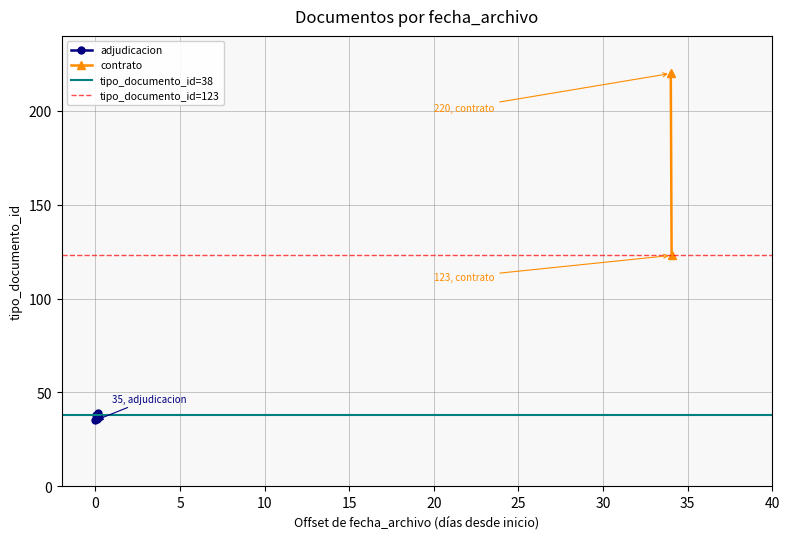

What is the sum of all values?

528